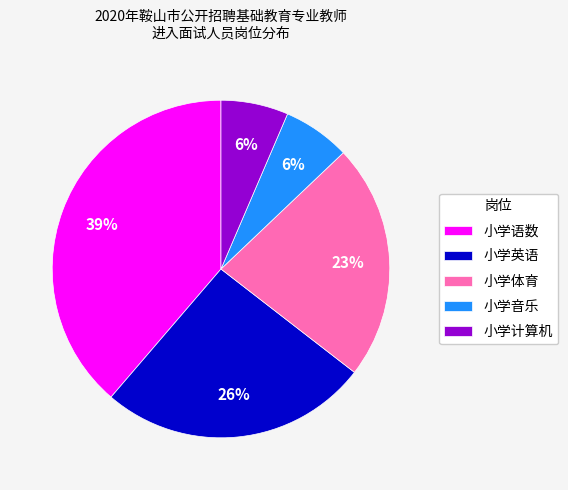

What is the largest slice in the pie chart?

小学语数